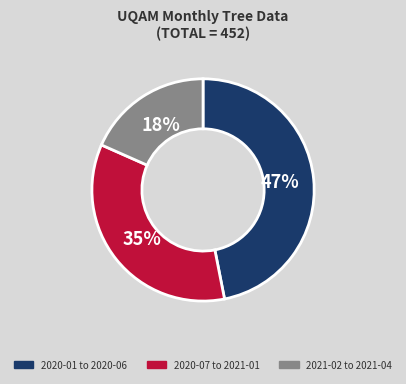

Between 2021-02 to 2021-04 and 2020-01 to 2020-06, which is larger?

2020-01 to 2020-06